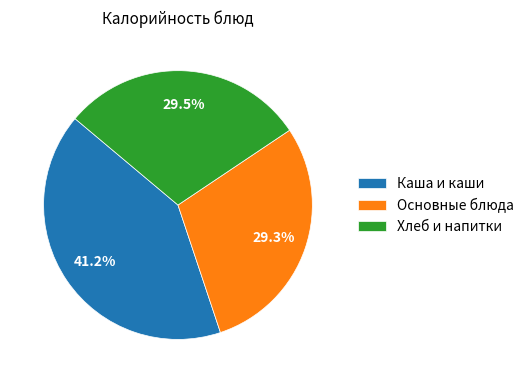

Between Хлеб и напитки and Каша и каши, which is larger?

Каша и каши